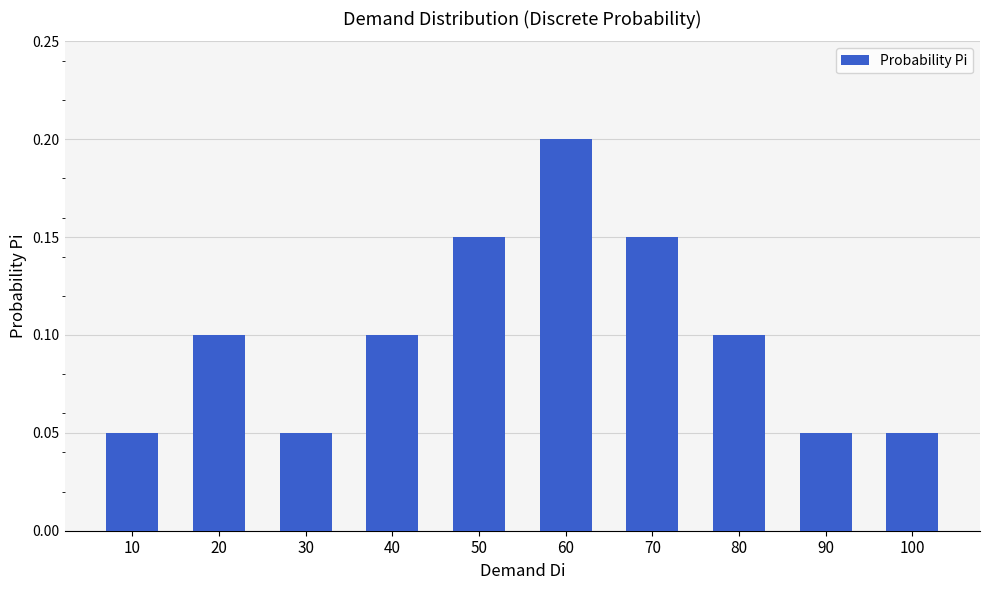

Which label corresponds to the largest value in the chart?

60